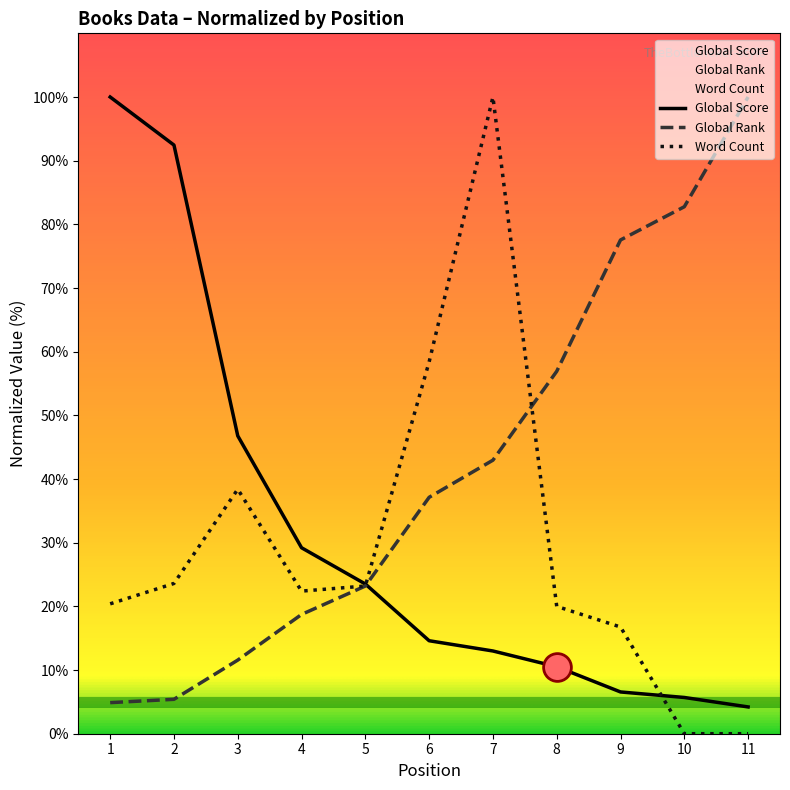

Which series has the largest total across all categories?

Global Rank